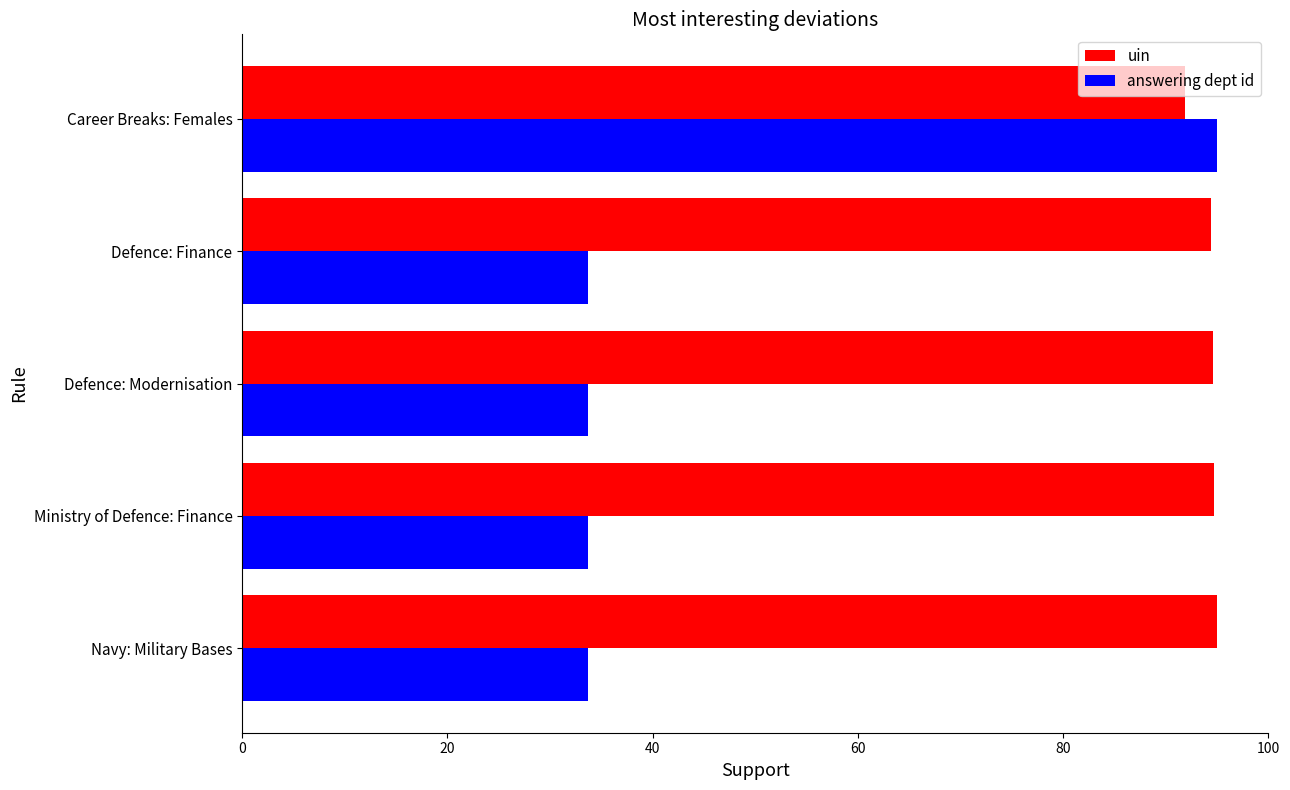

What is the average value of the uin series?

94.1